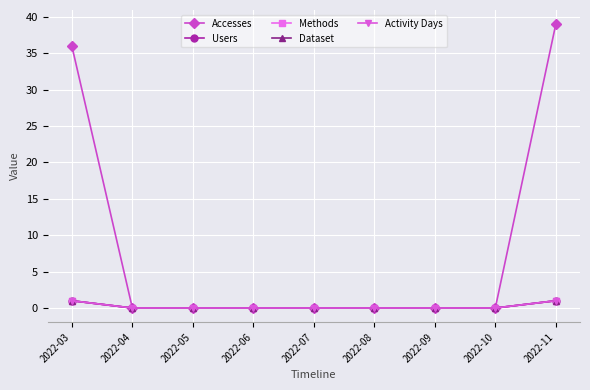

Does the chart have visible grid lines?

Yes